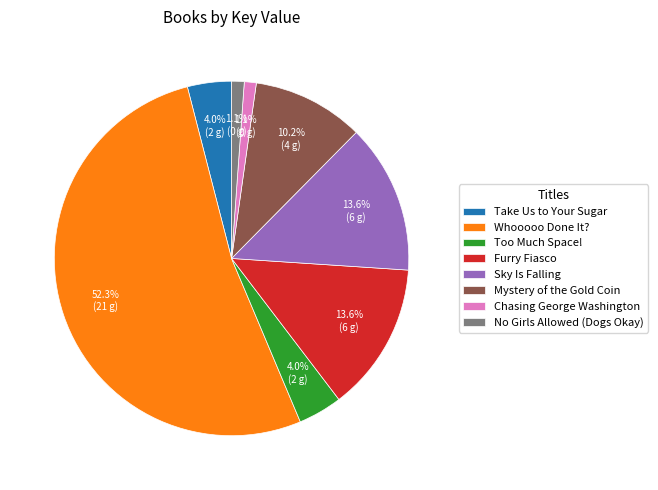

Combined, what portion of the pie is Furry Fiasco and No Girls Allowed (Dogs Okay)?

14.7%